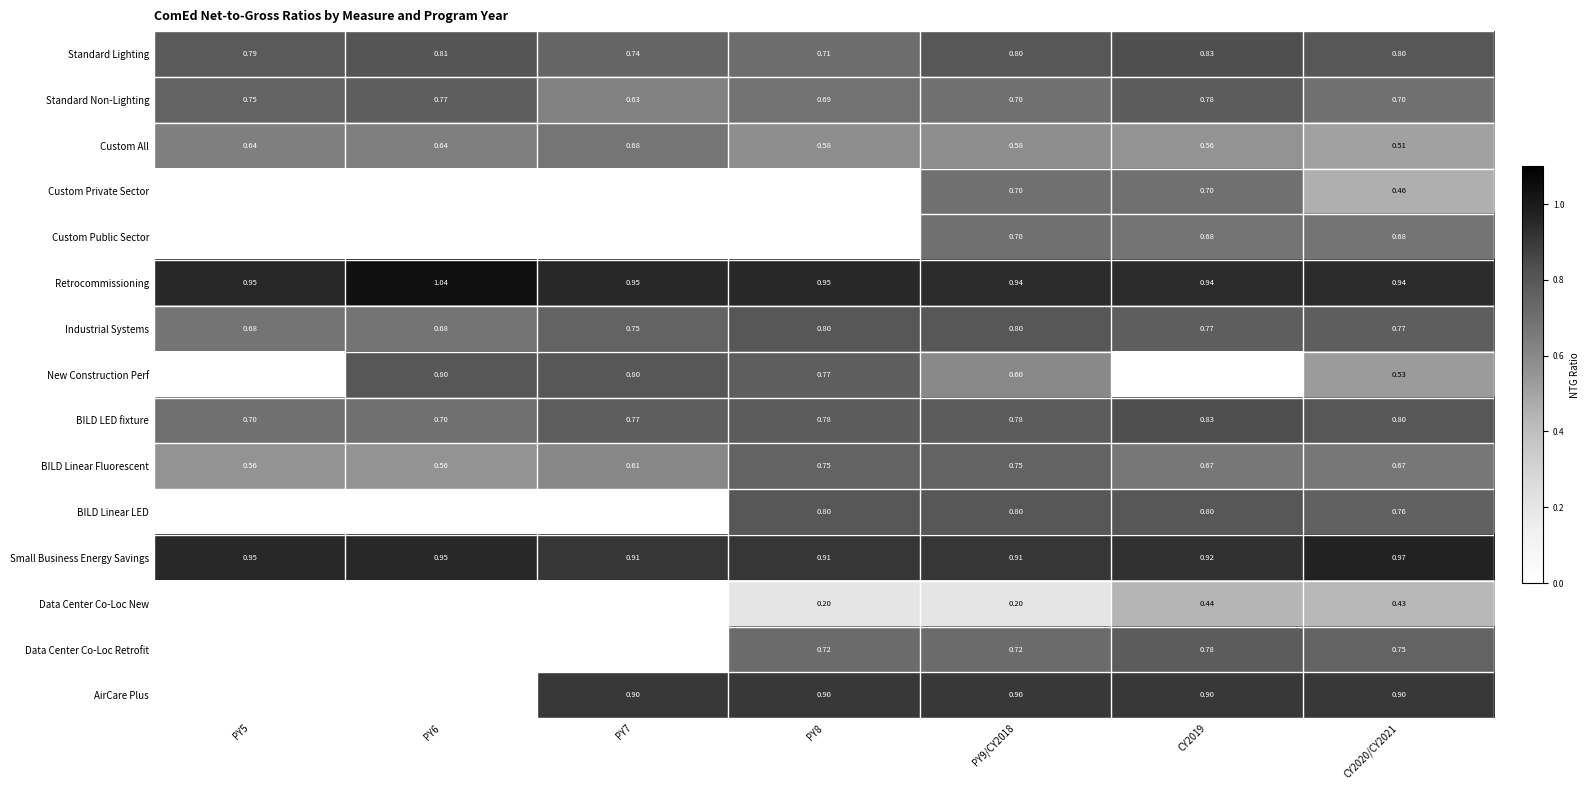

At how many categories does at least one series exceed 0?

7